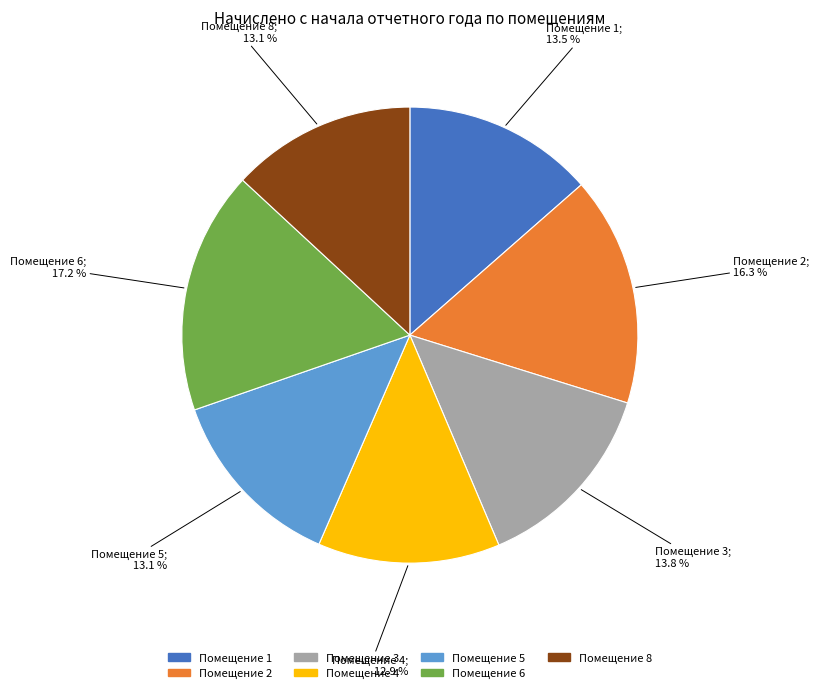

Is there any slice that represents more than half of the pie?

No